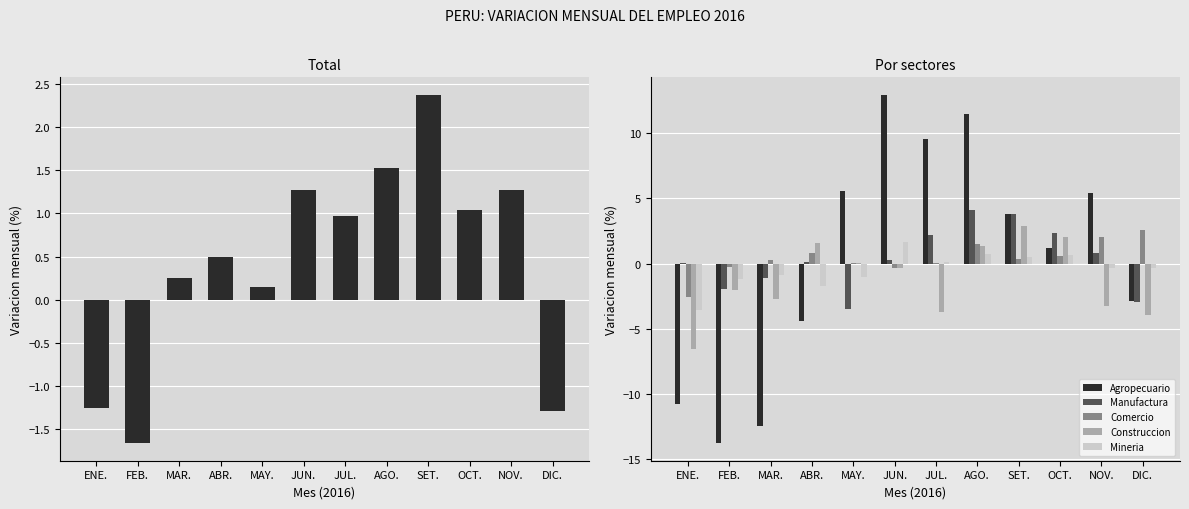

What is the sum of the Construccion values at MAR. and OCT.?

-0.7